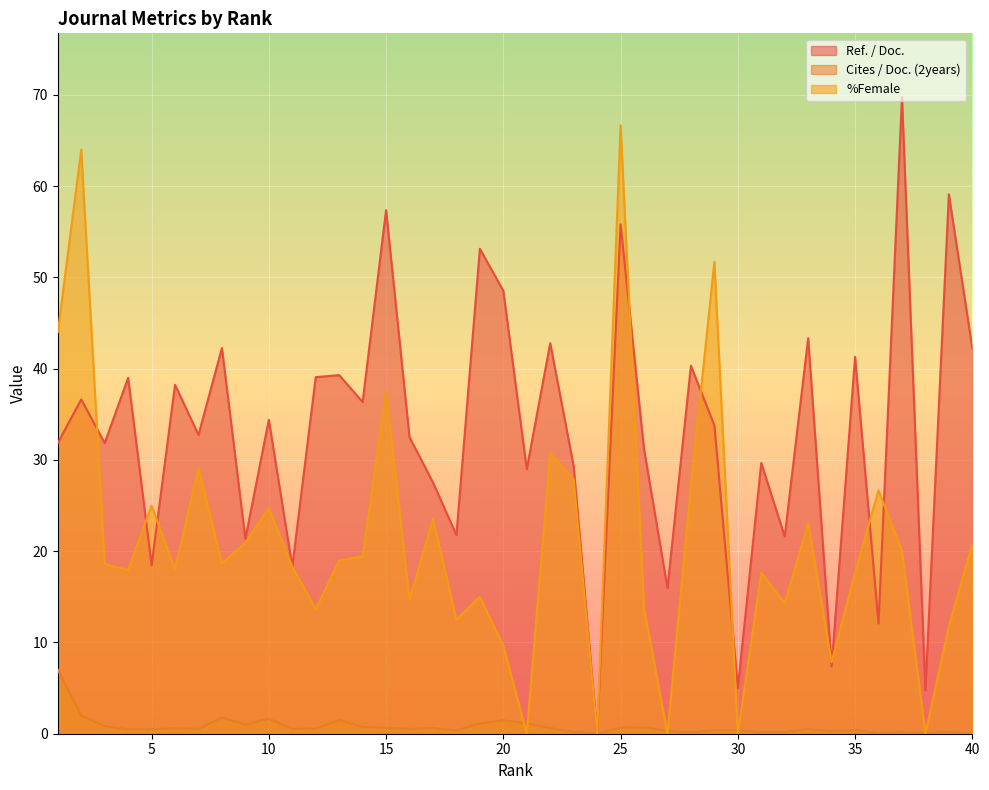

Rank the categories by Cites / Doc. (2years) value from highest to lowest.

1, 2, 8, 10, 13, 20, 21, 19, 9, 3, 14, 25, 26, 15, 17, 22, 6, 12, 11, 7, 16, 33, 4, 5, 35, 30, 29, 18, 27, 34, 32, 23, 39, 31, 37, 28, 36, 38, 24, 40